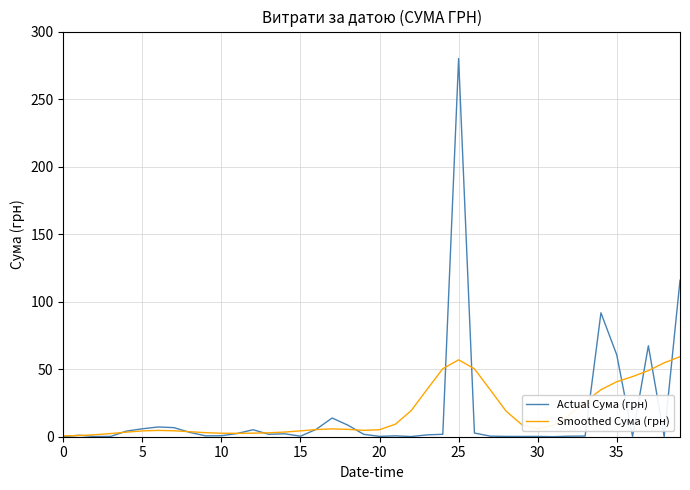

Which series has the largest range (max minus min)?

Actual Сума (грн)